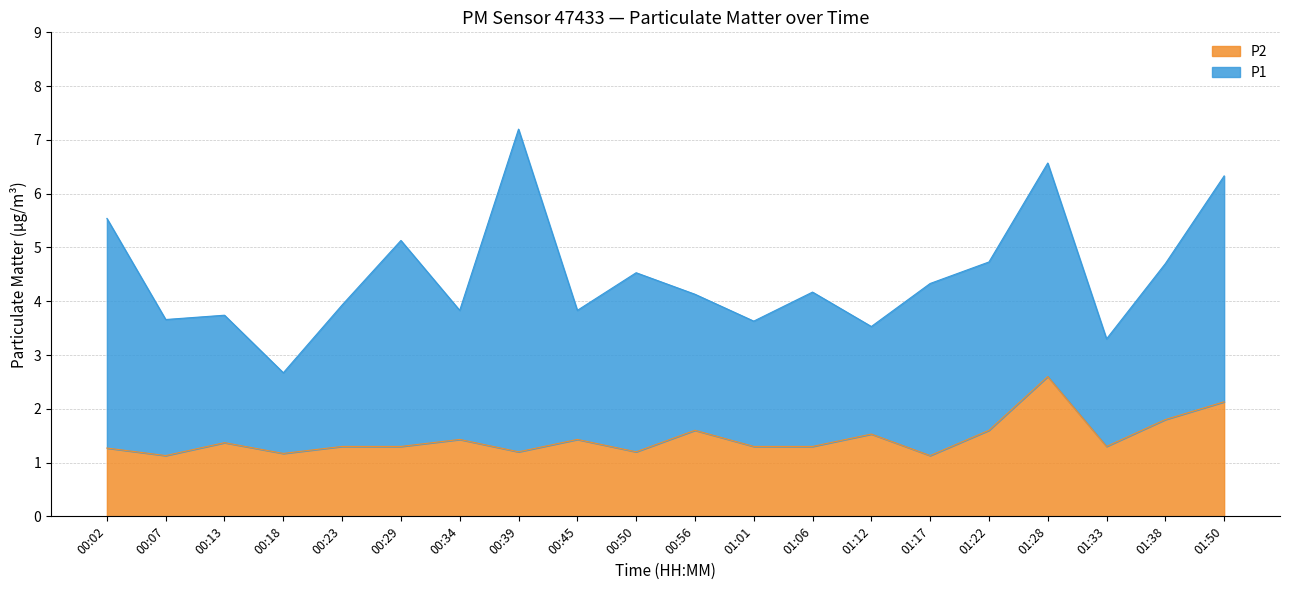

How many categories are shown in the chart?

20